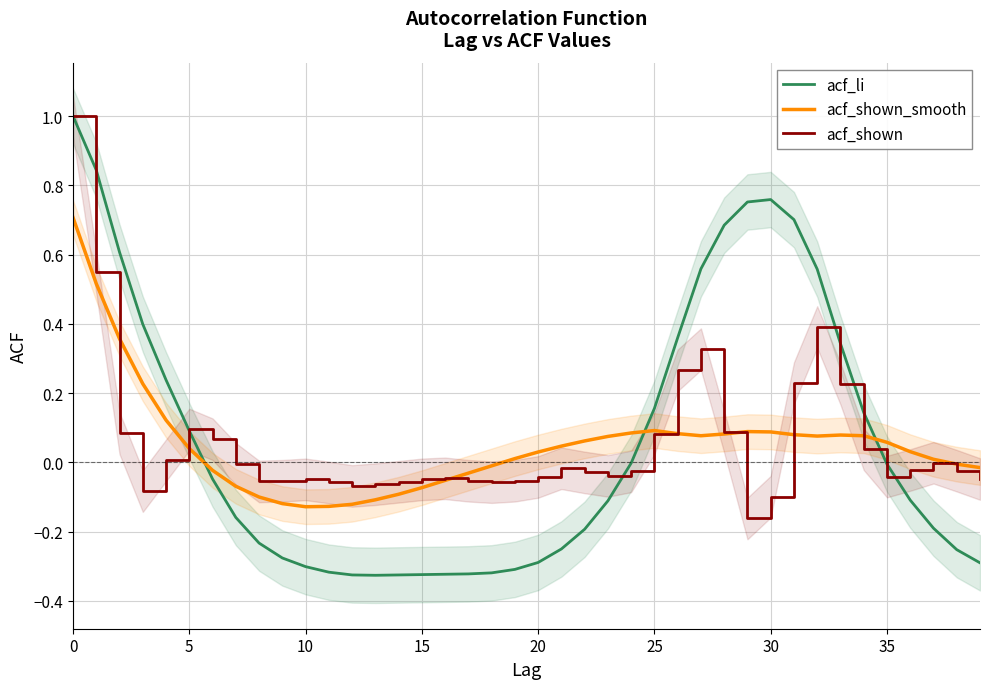

True or false: acf_shown_smooth and acf_li cross at least once.

True